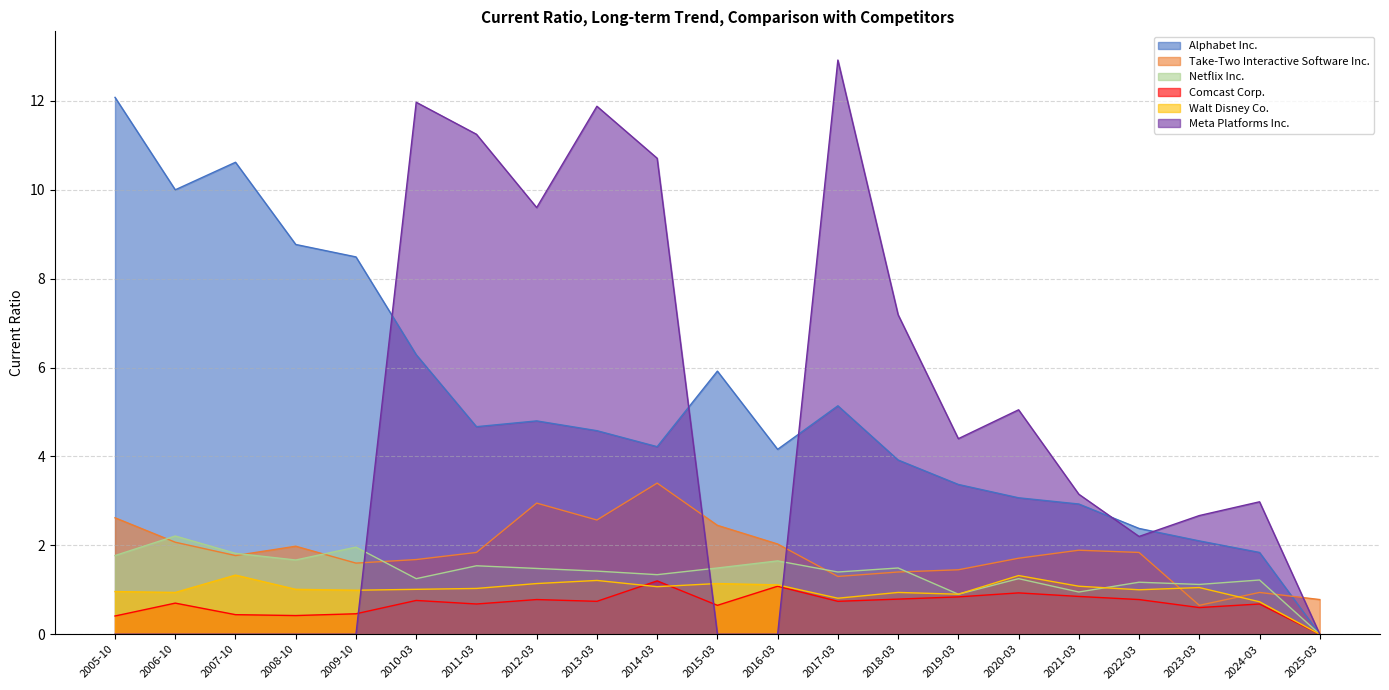

Which category has the lowest value across all series?

2025-03